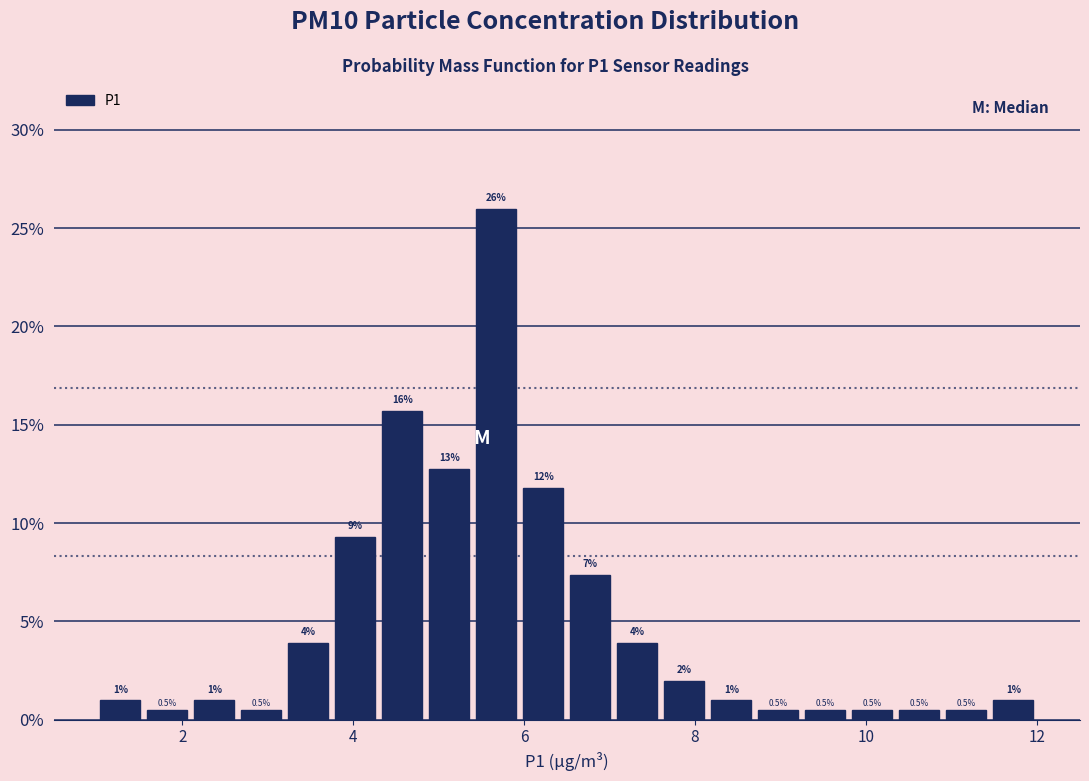

Around what value on the x-axis is the tallest bar? Give the approximate position of its centre, as read against the axis.

5.6